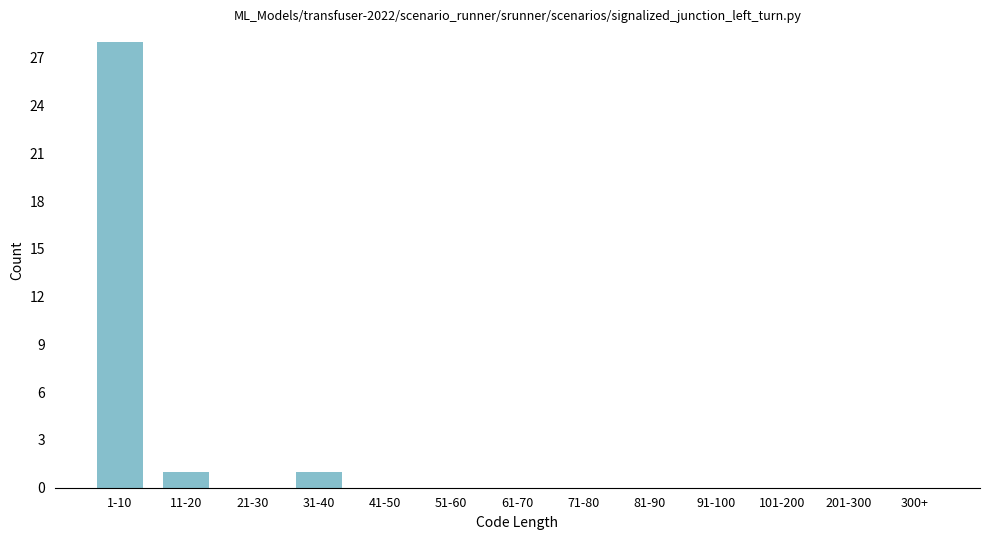

Reading left to right, transcribe all the data shown in this chart.

1-10=28	11-20=1	21-30=0	31-40=1	41-50=0	51-60=0	61-70=0	71-80=0	81-90=0	91-100=0	101-200=0	201-300=0	300+=0